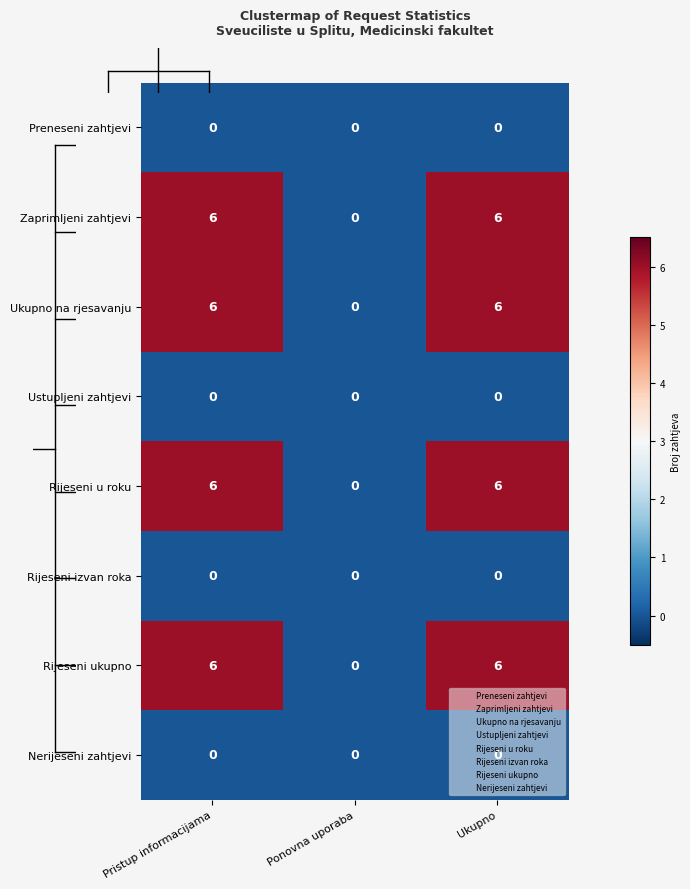

What is the maximum value shown in the chart?

6